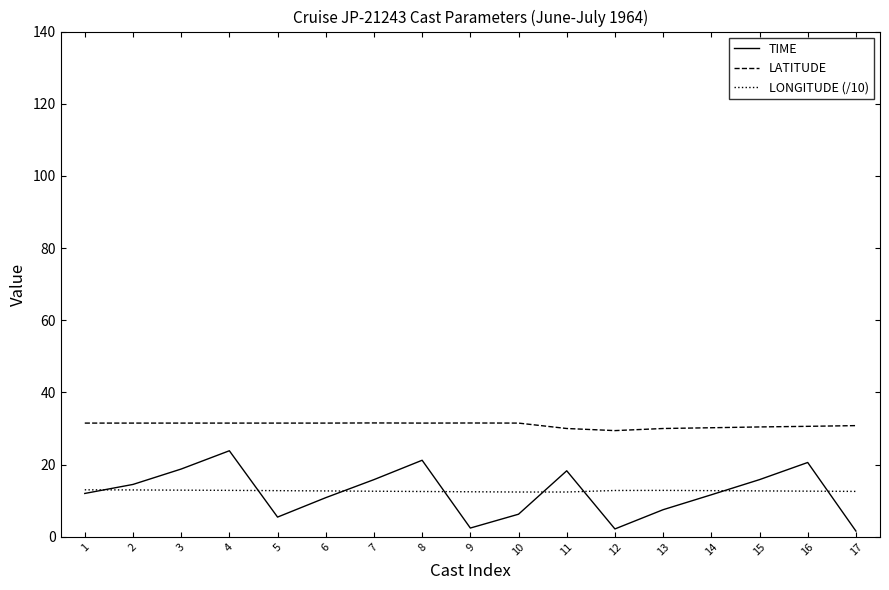

What is the spread (max minus min) of values at 13?

22.5